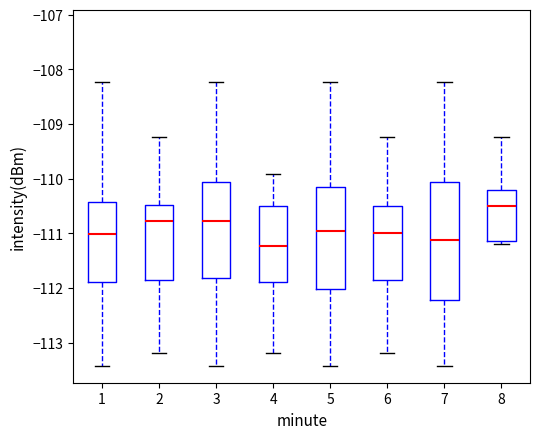

Which box is the tallest, from its lower edge to its upper edge?

7